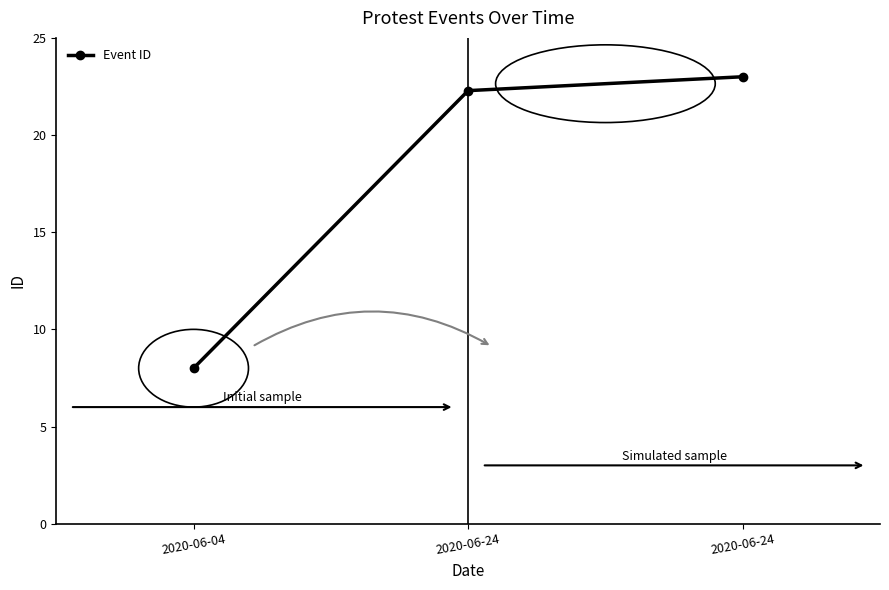

Reading left to right, extract all data points from this chart.

8.0	22.3	23.0